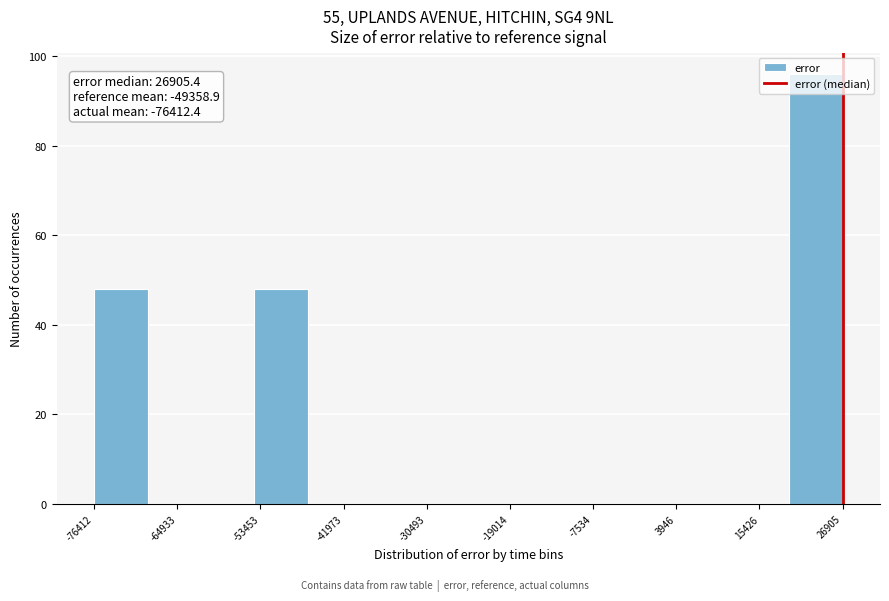

Around what value on the x-axis is the tallest bar? Give the approximate position of its centre, as read against the axis.

24000